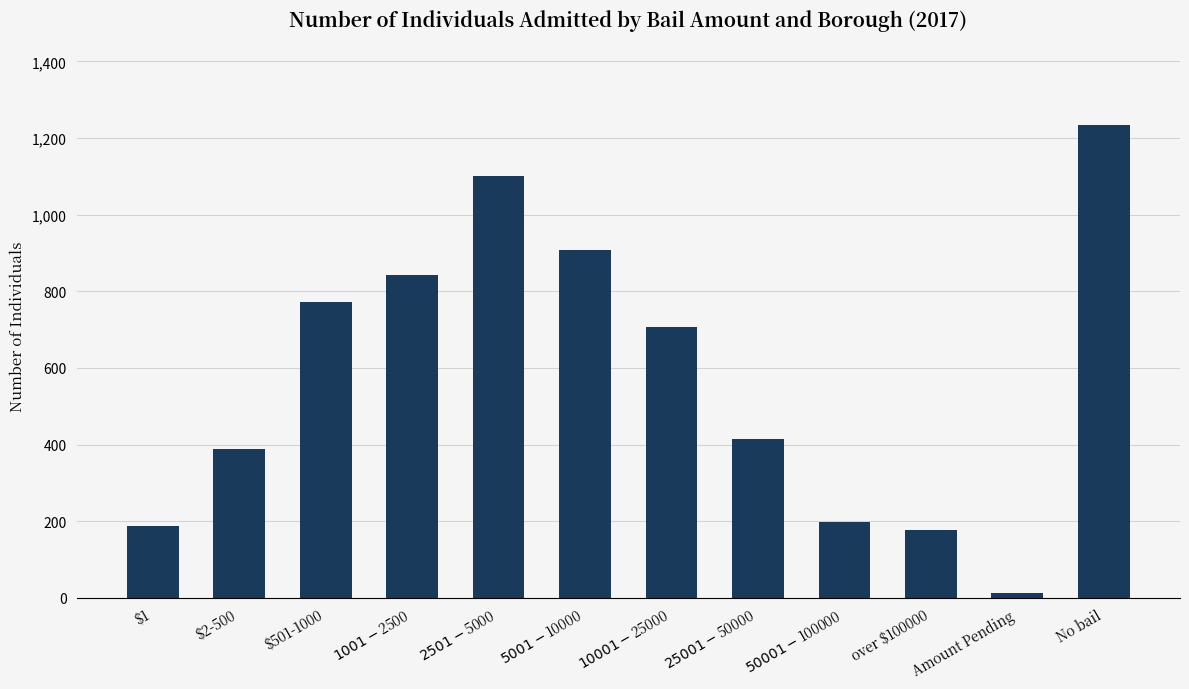

What is the change in value from $1001-$2500 to over $100000?

-665